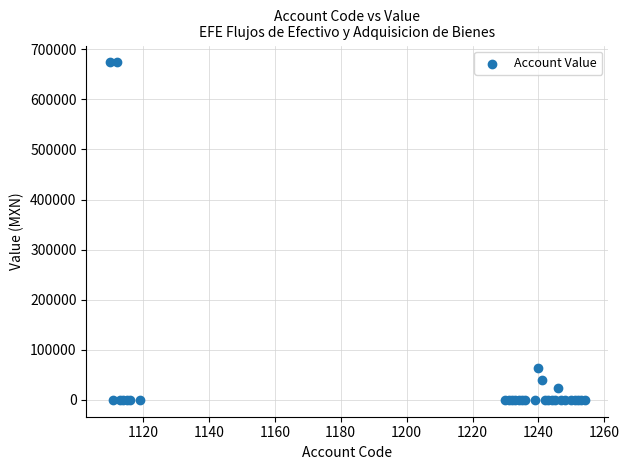

What Y value in the scatter plot is closest to 336895?

63443.1